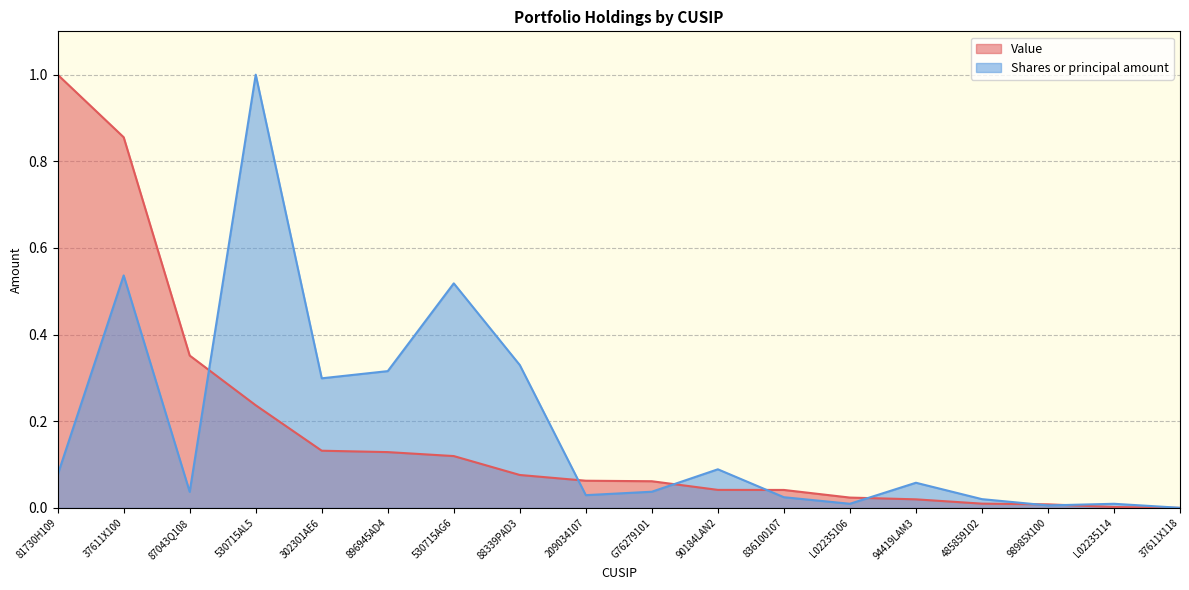

List the labels in order of Shares or principal amount value, largest first.

530715AL5, 37611X100, 530715AG6, 88339PAD3, 896945AD4, 302301AE6, 90184LAN2, 81730H109, 94419LAM3, G76279101, 87043Q108, 209034107, 836100107, 485859102, L02235106, L02235114, 98985X100, 37611X118